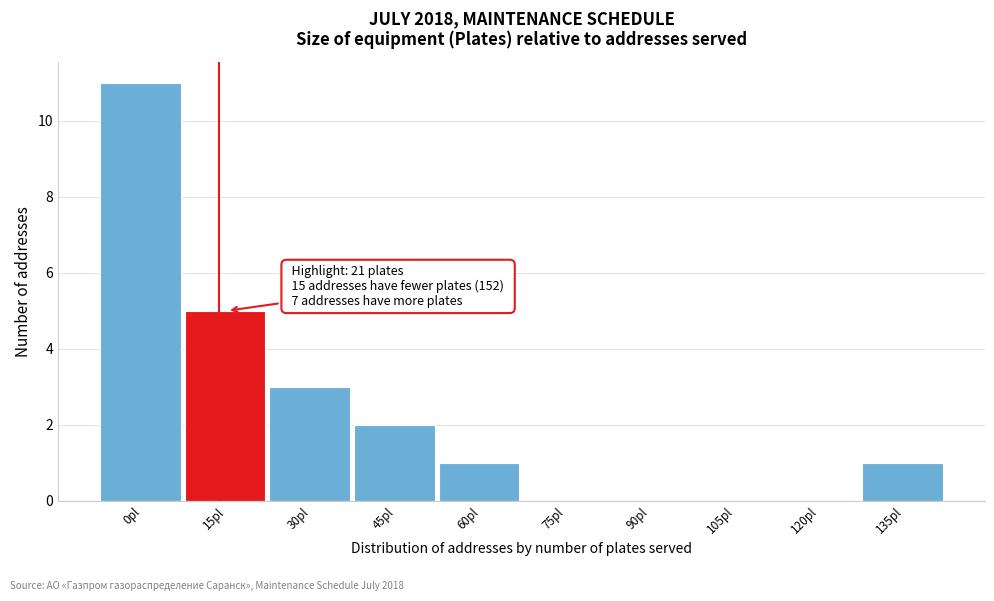

Reading left to right, extract all data points from this chart.

0pl=11	15pl=5	30pl=3	45pl=2	60pl=1	75pl=0	90pl=0	105pl=0	120pl=0	135pl=1